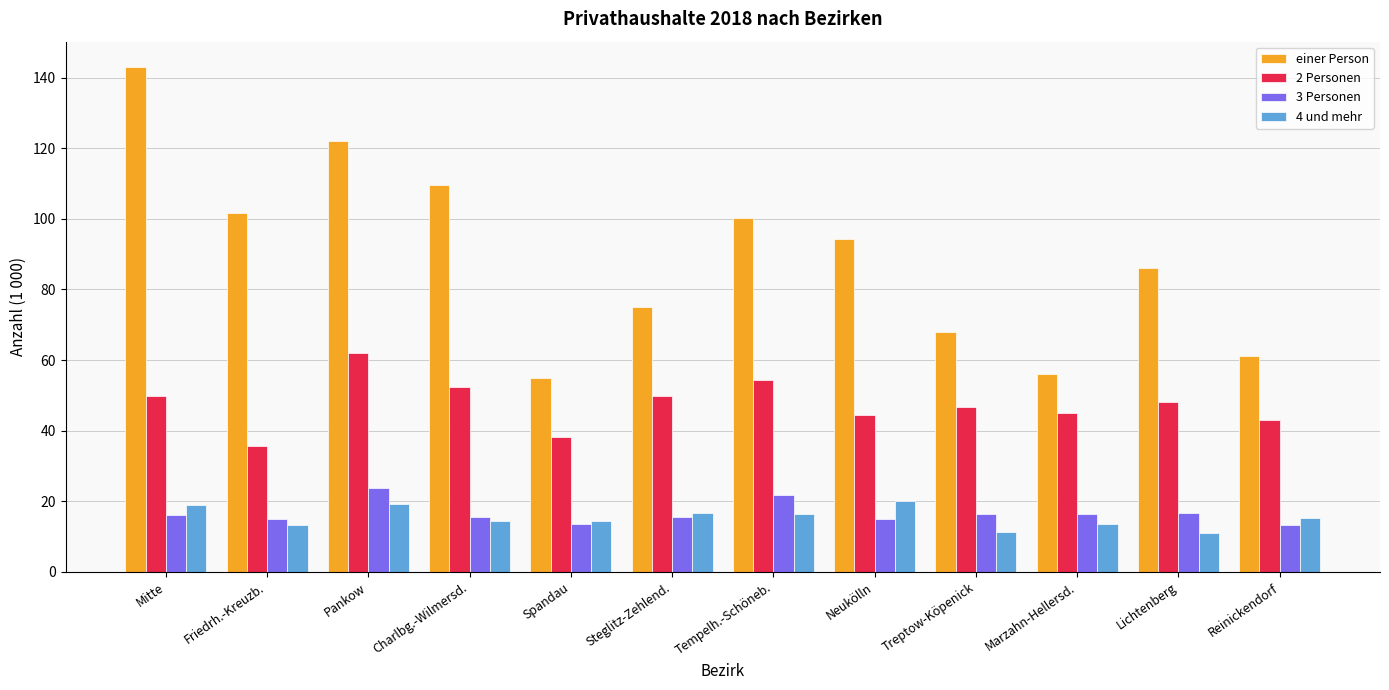

List the series in order of their peak value, lowest first.

4 und mehr, 3 Personen, 2 Personen, einer Person